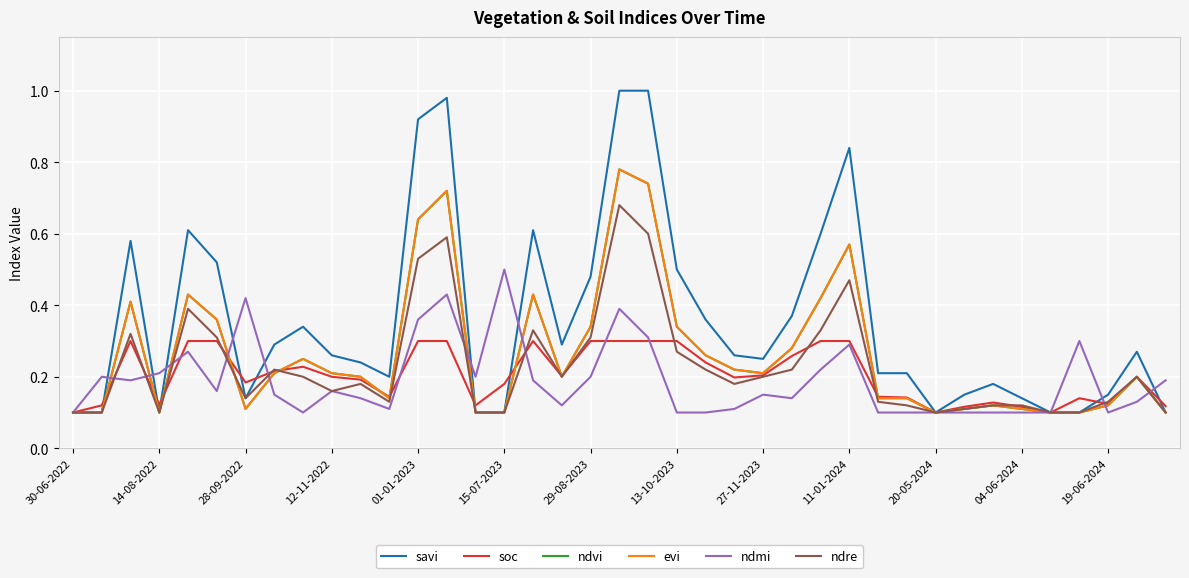

What is the difference between the maximum and minimum values in the savi series?

0.9